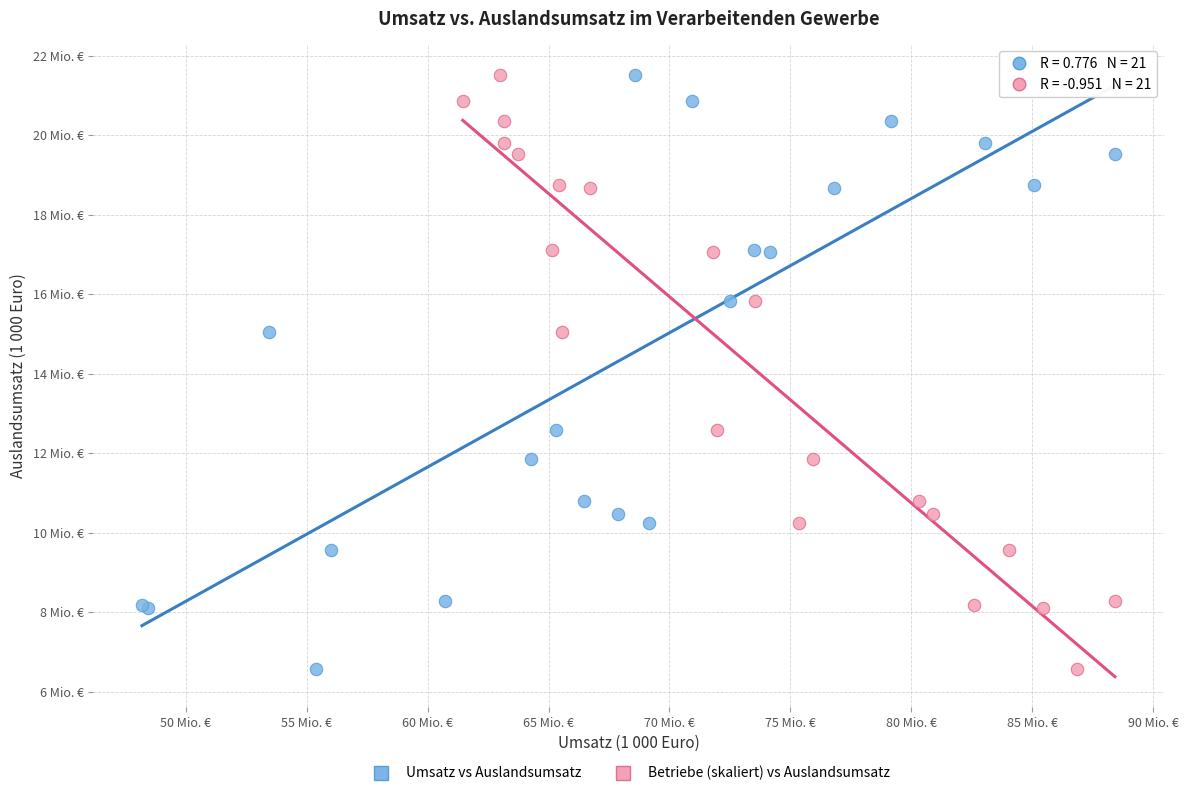

What are all the series names shown in the legend?

Umsatz vs Auslandsumsatz, Betriebe (skaliert) vs Auslandsumsatz